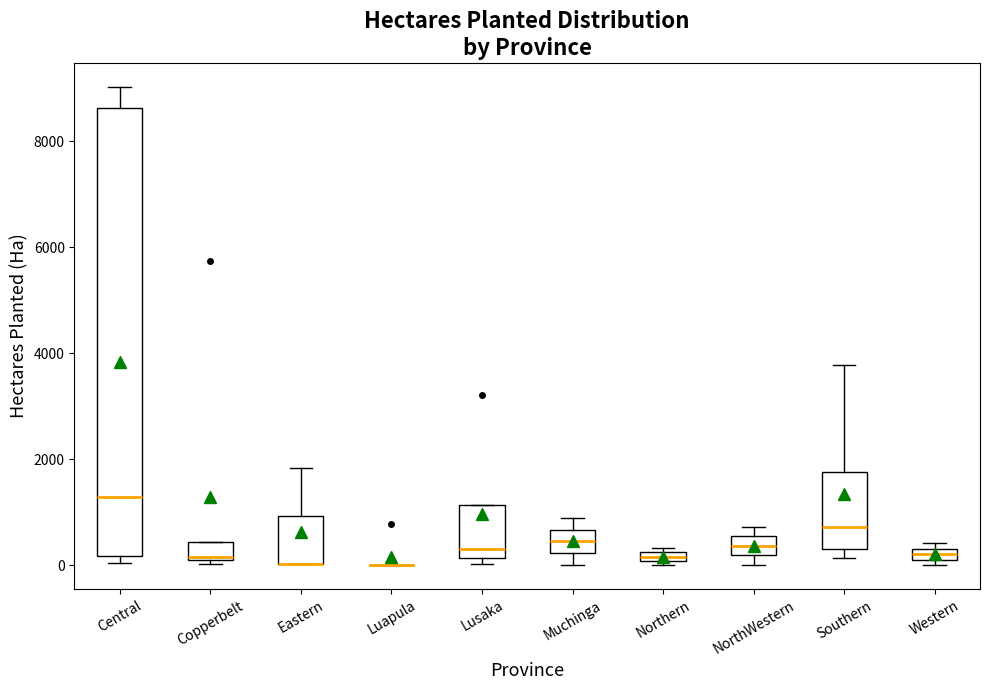

Where does the upper whisker of the box for Eastern end on the y-axis? The values are not printed on the chart, so give them approximately, as read against the axis.

1800